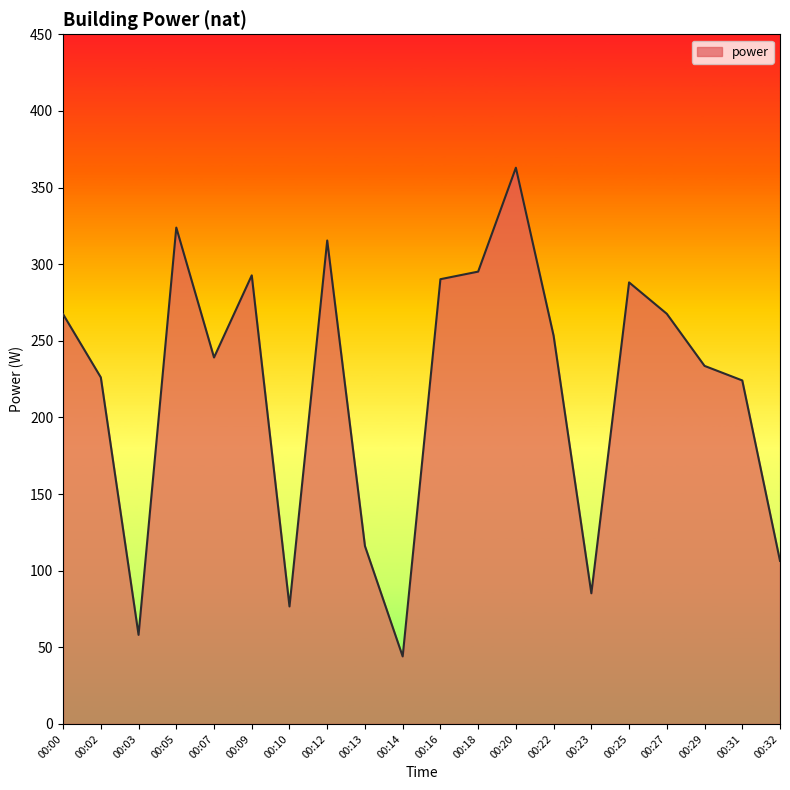

What is the sum of the values at 00:25 and 00:32?

394.5